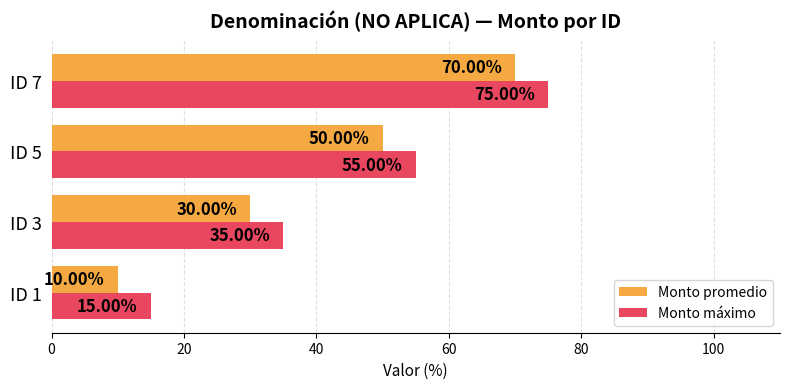

What is the difference between the second highest and minimum values in the Monto máximo series?

40